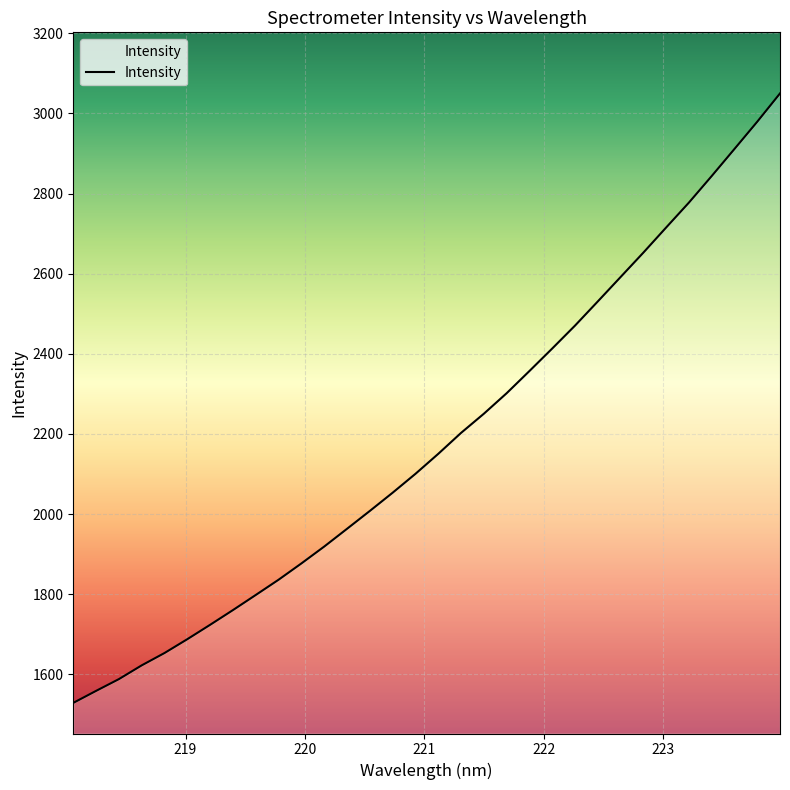

What is the greatest value displayed?

3050.0